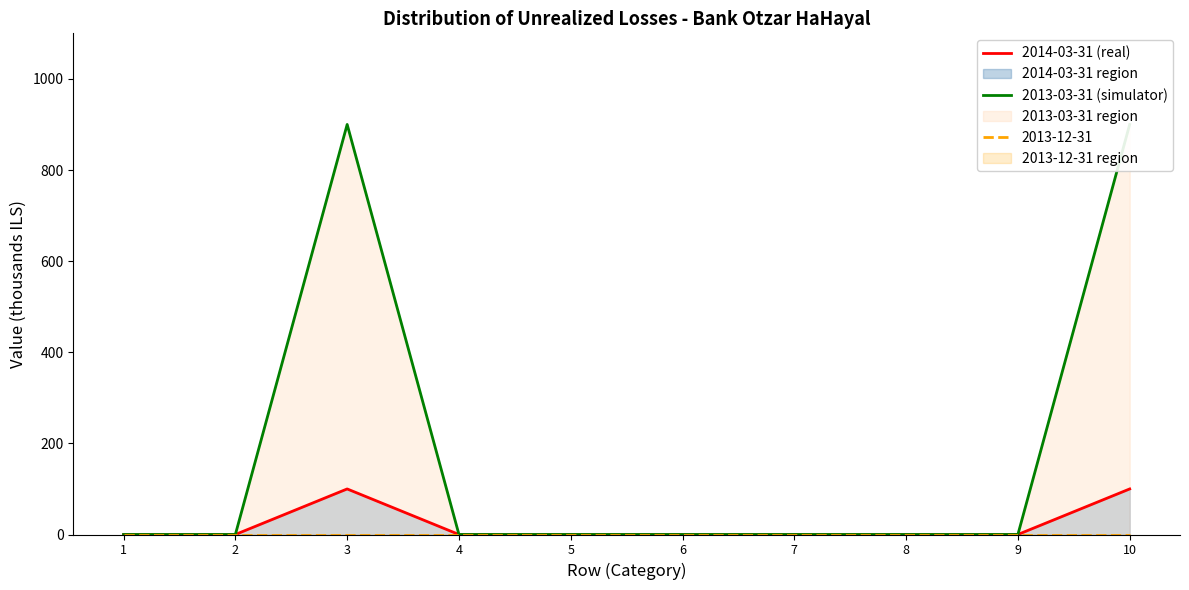

What is the total value across all series at 10?

1000